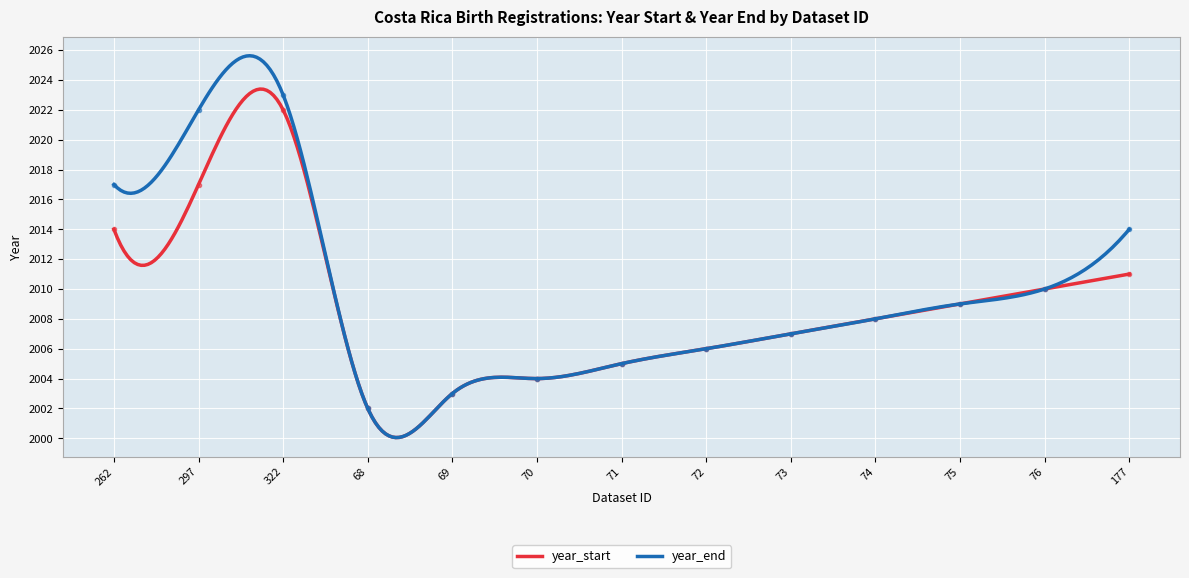

Reading left to right, transcribe all the data shown in this chart.

year_start: 2014	2017	2022	2002	2003	2004	2005	2006	2007	2008	2009	2010	2011
year_end: 2017	2022	2023	2002	2003	2004	2005	2006	2007	2008	2009	2010	2014